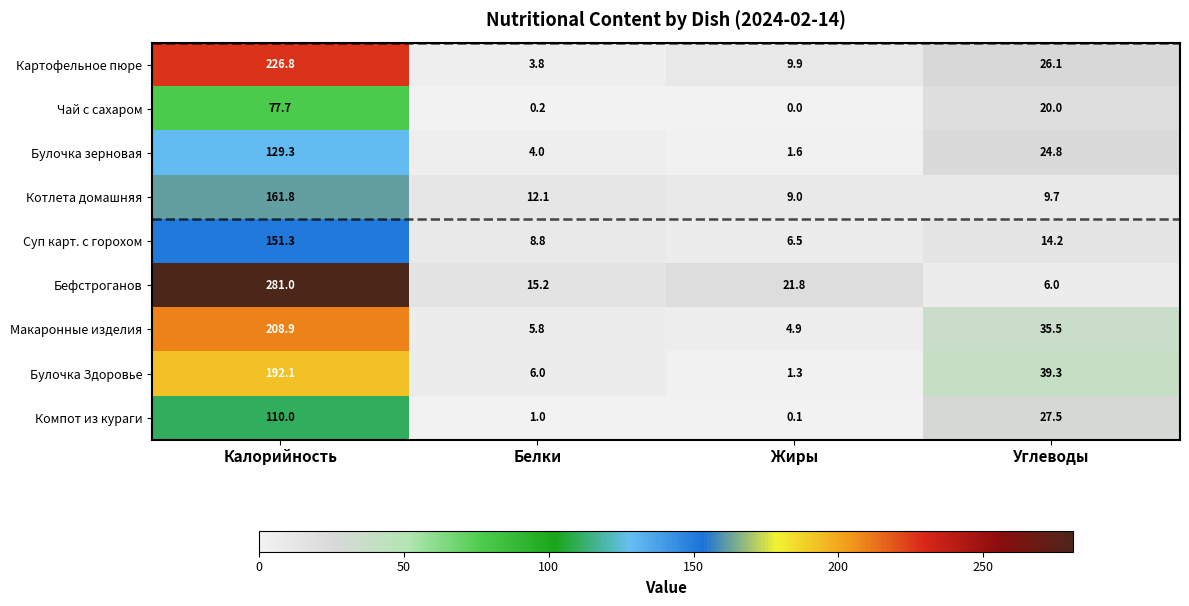

True or false: Суп карт. с горохом has a value of 4.7 at Углеводы.

False